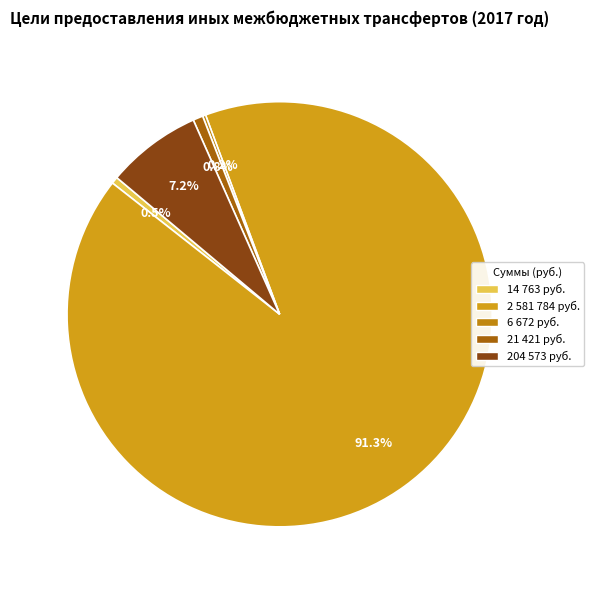

Count the number of slices in the pie.

5